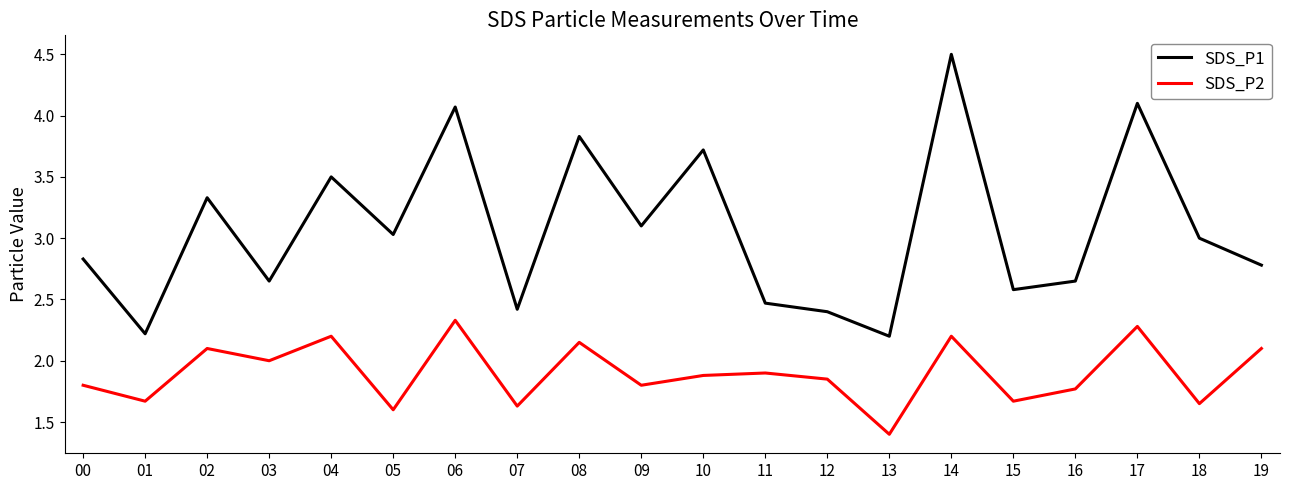

List the series in order of their overall mean, highest first.

SDS_P1, SDS_P2